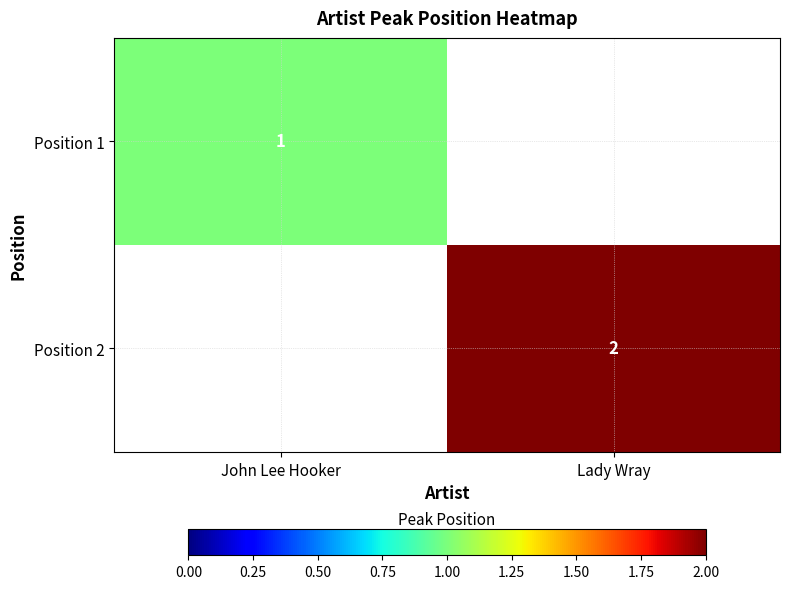

True or false: Position 2 has a value of 1 at Lady Wray.

False